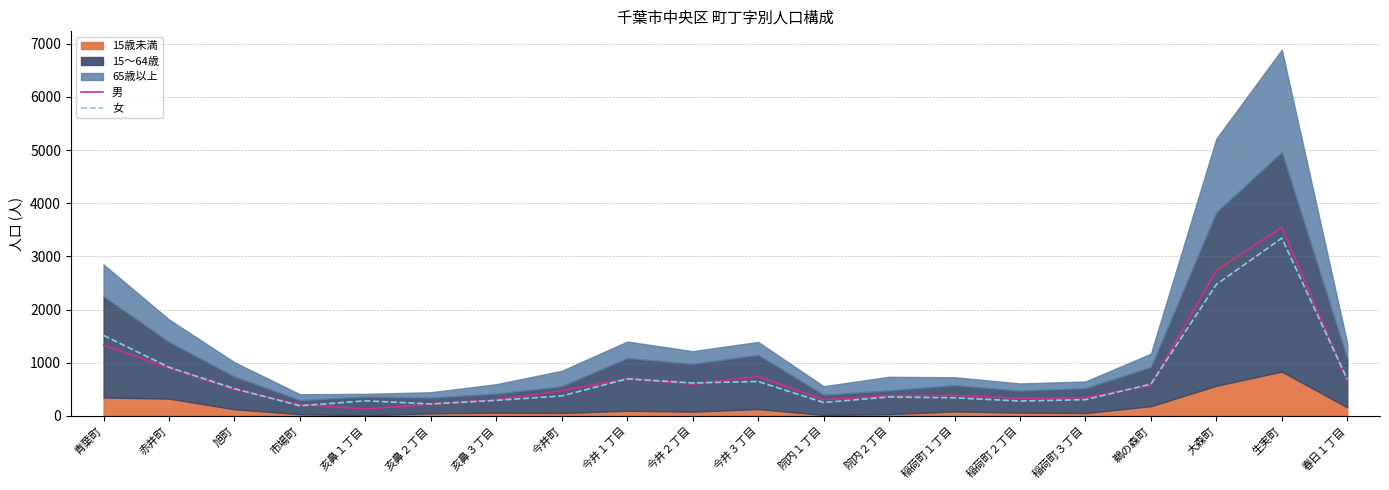

True or false: 女 and 男 cross at least once.

True